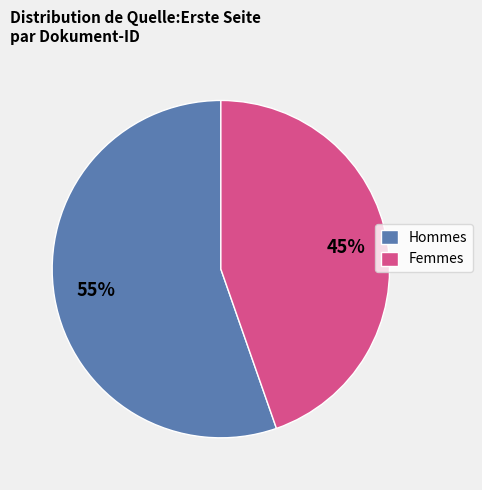

Is there any slice that represents more than half of the pie?

Yes